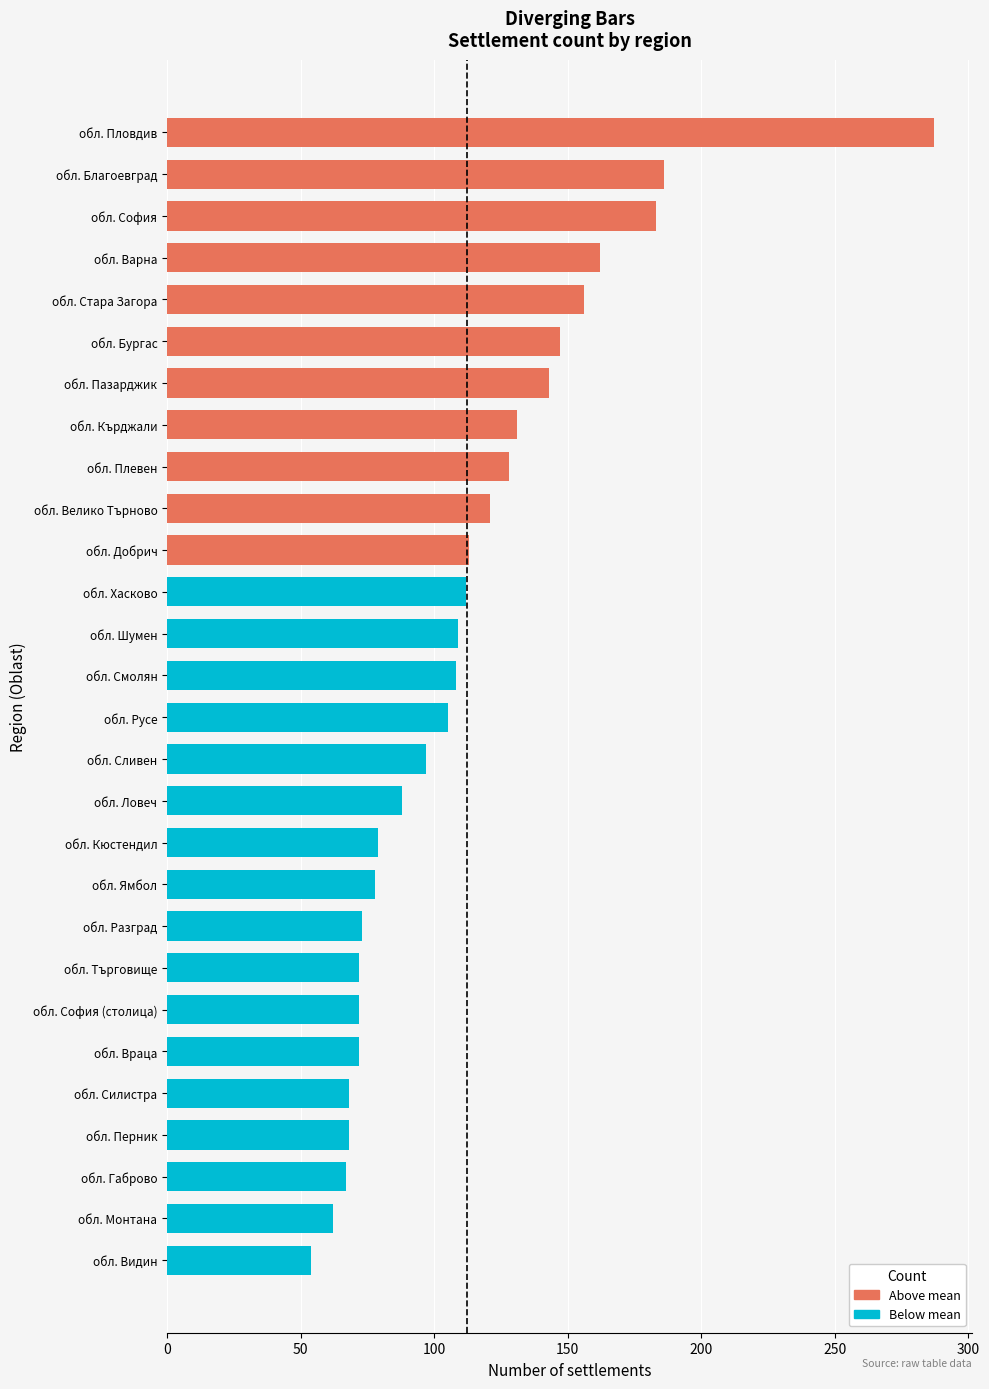

The chart shows a value of 25 at обл. Разград. True or false?

False